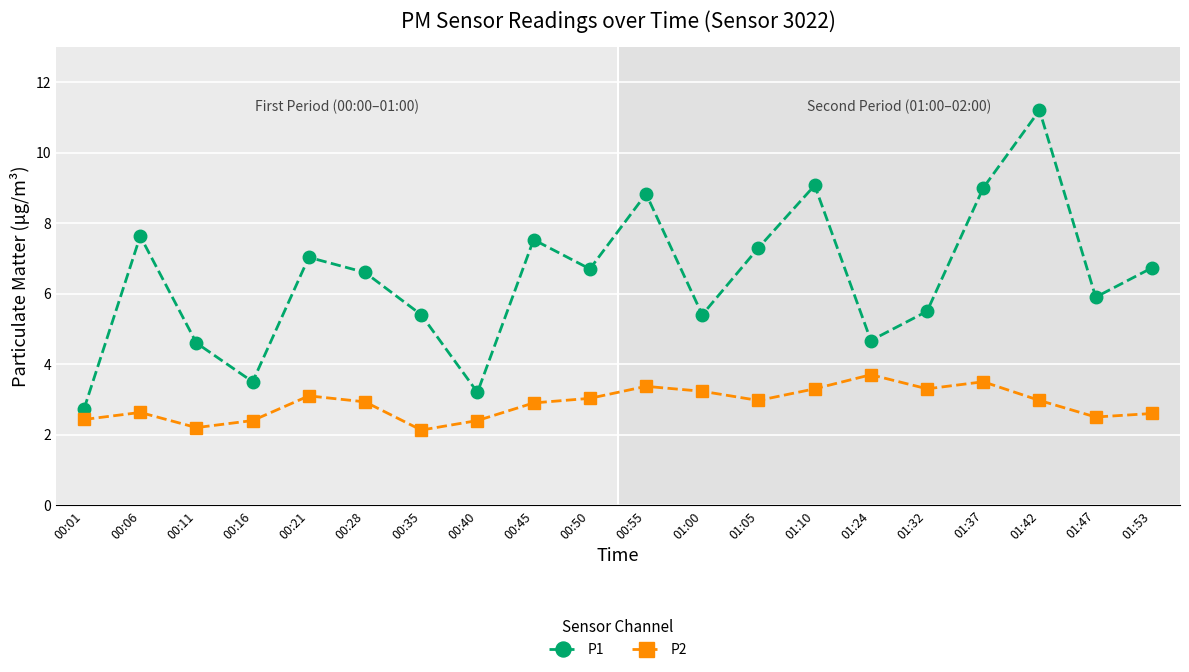

At how many categories does at least one series exceed 10?

1